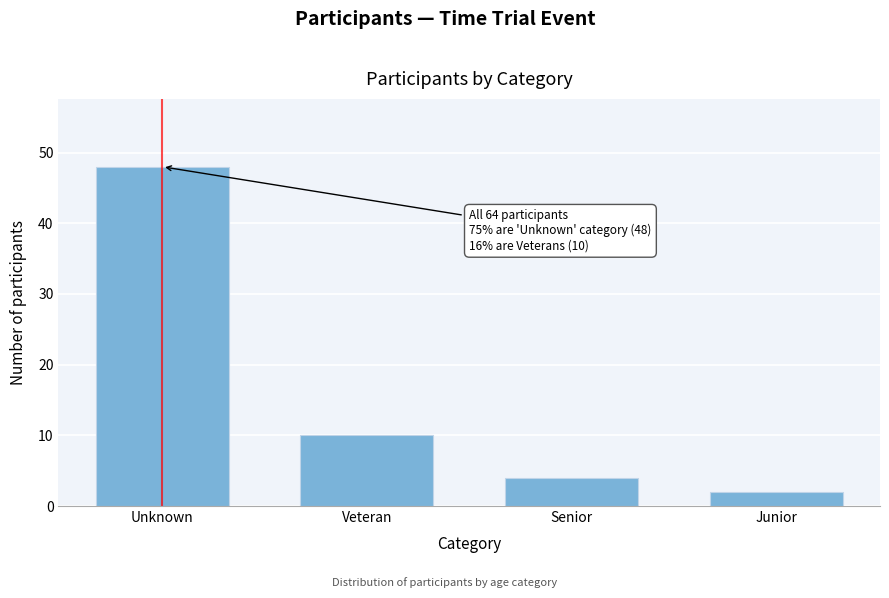

Reading left to right, transcribe all the data shown in this chart.

48	10	4	2